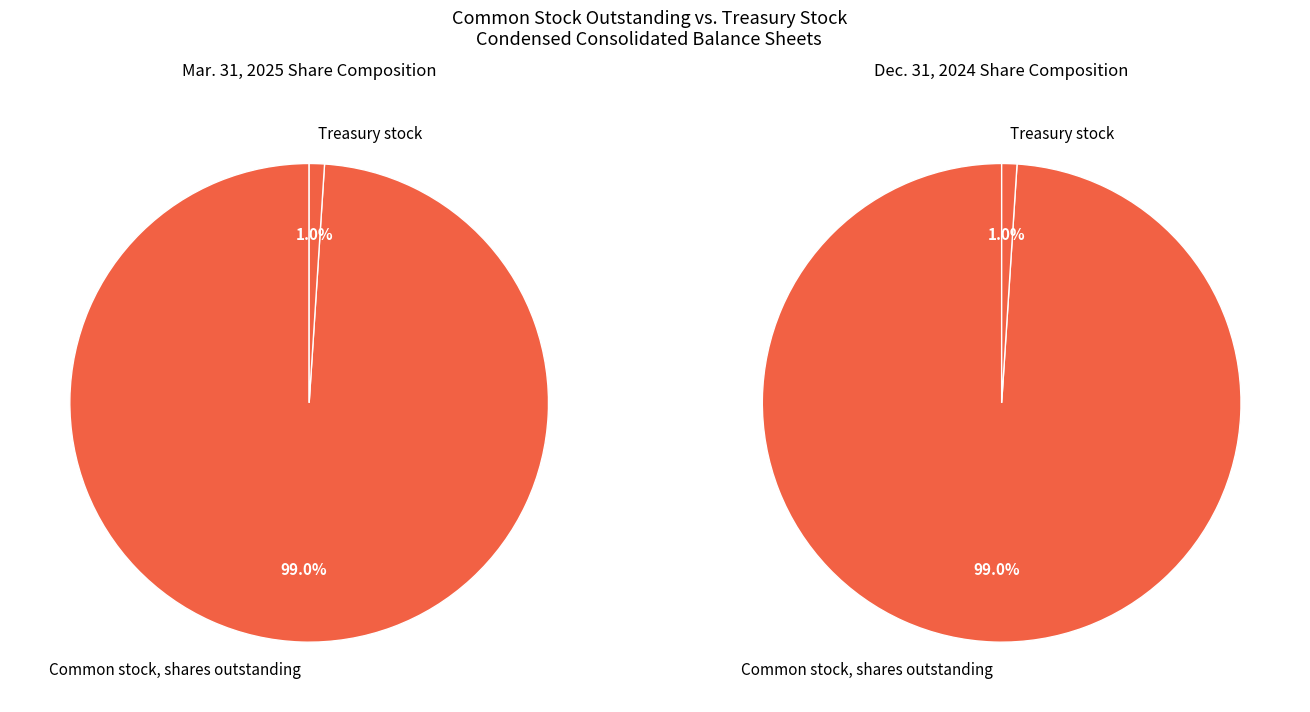

Rank the categories by value from highest to lowest.

Common stock, shares outstanding, Treasury stock